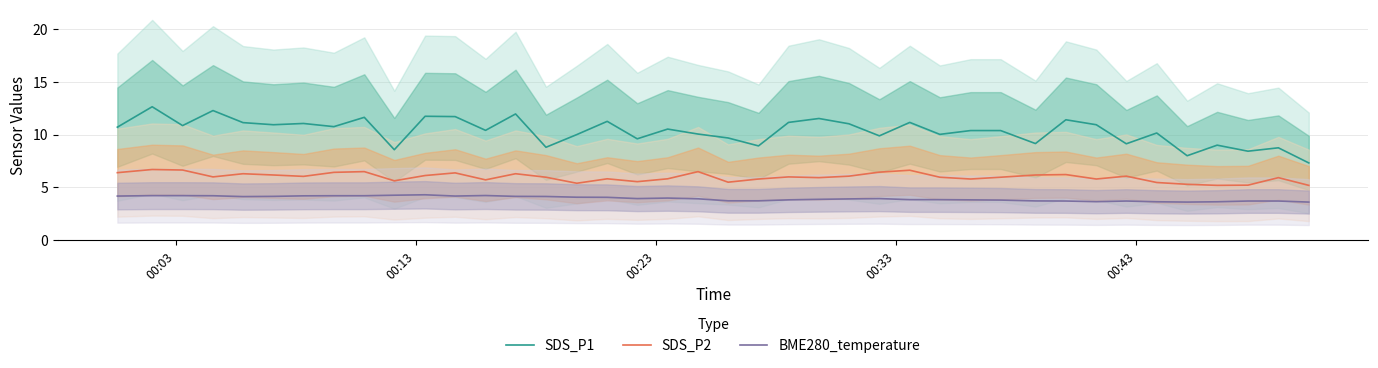

In SDS_P2, how many points are lower than both neighbors (excluding endpoints)?

11